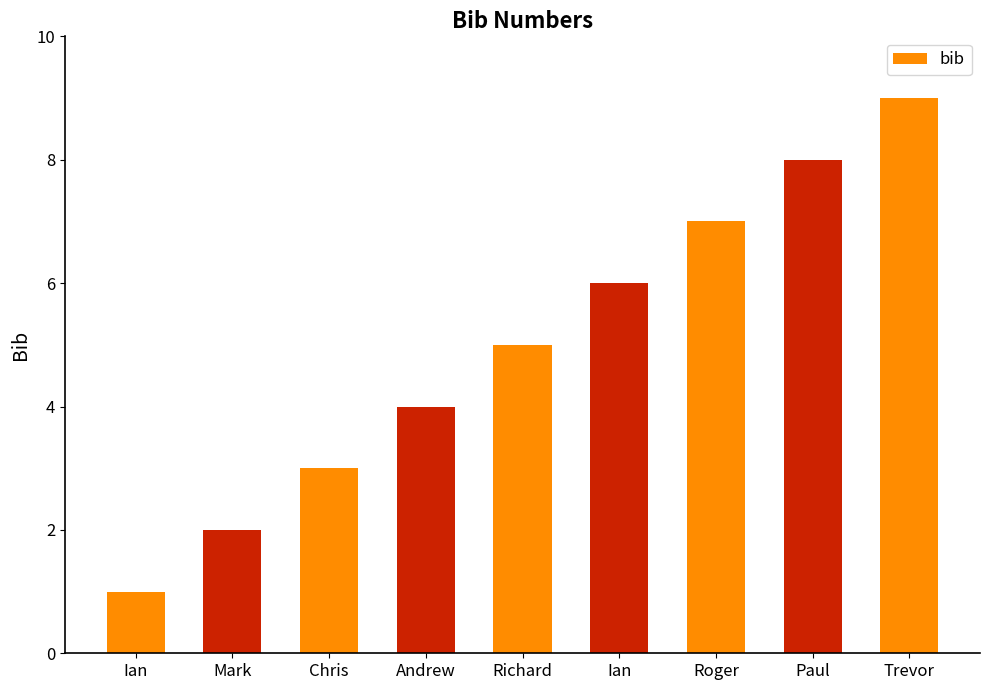

How many bars are there in total?

9